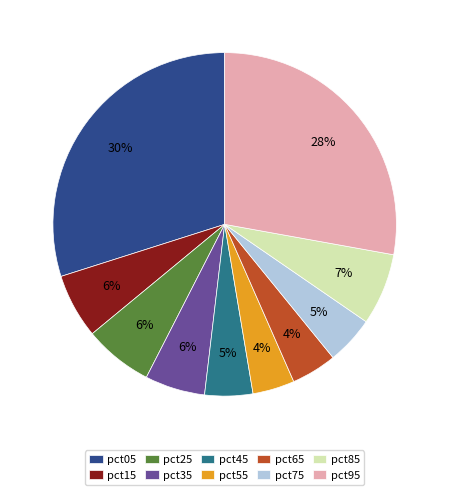

The pct95 slice represents 34% of the pie. True or false?

False